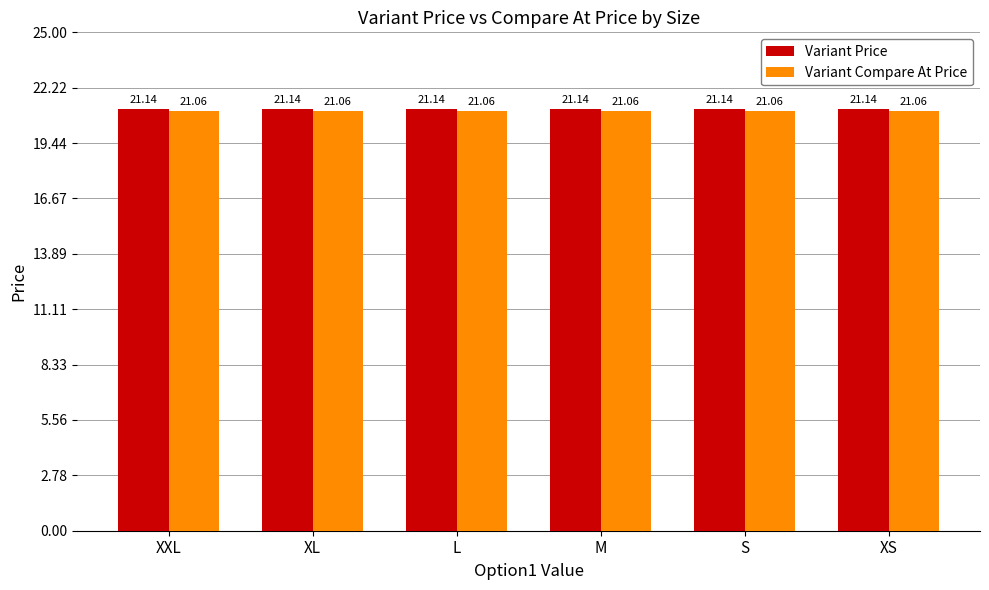

At S, list the series in order from largest to smallest.

Variant Price, Variant Compare At Price